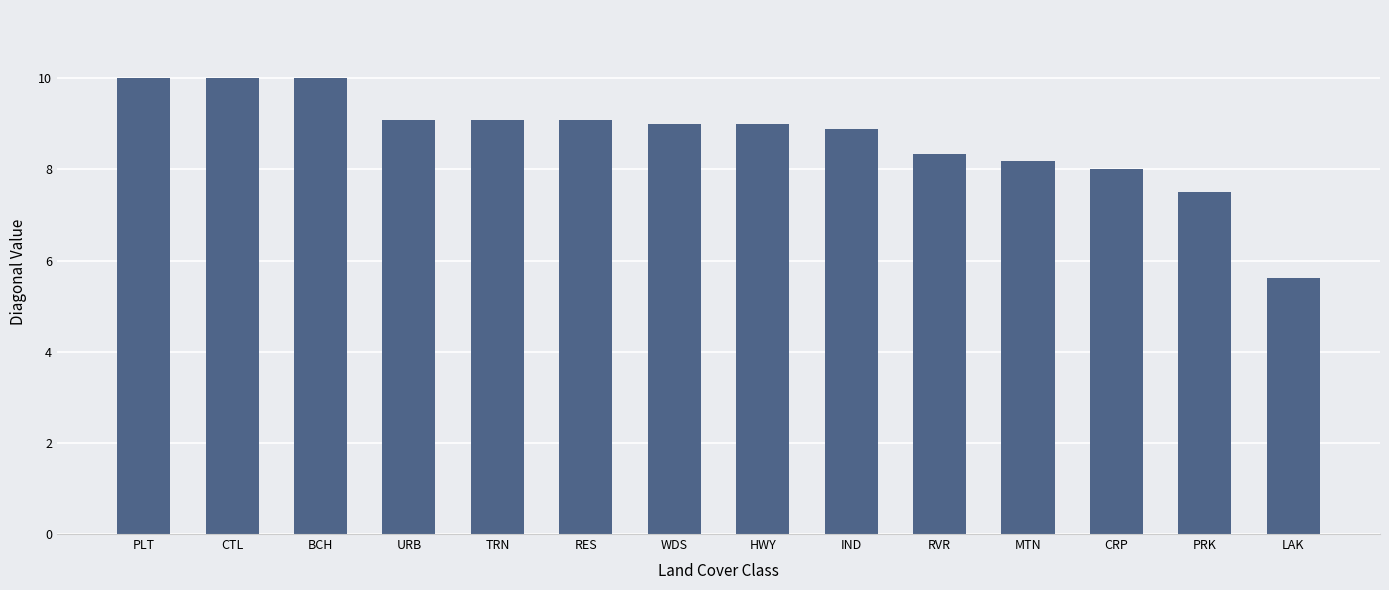

Where is the data nearest to the value 7?

PRK